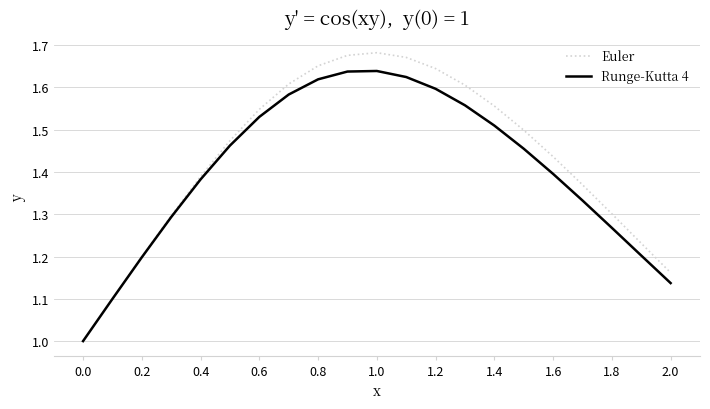

What is the minimum value for Runge-Kutta 4?

1.0